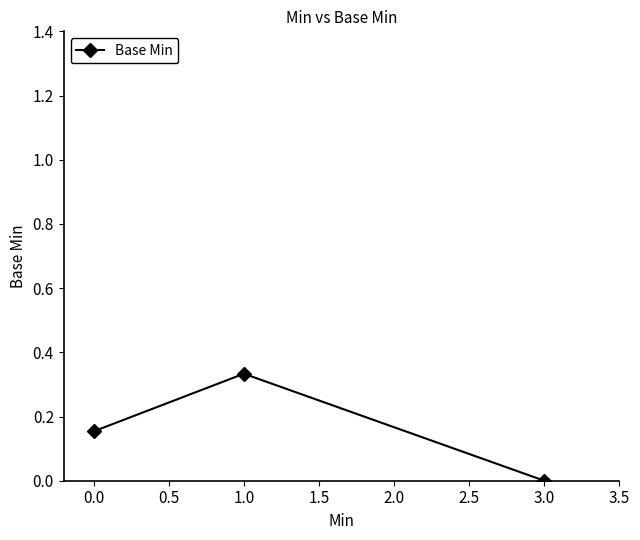

What is the sum of all values?

0.5